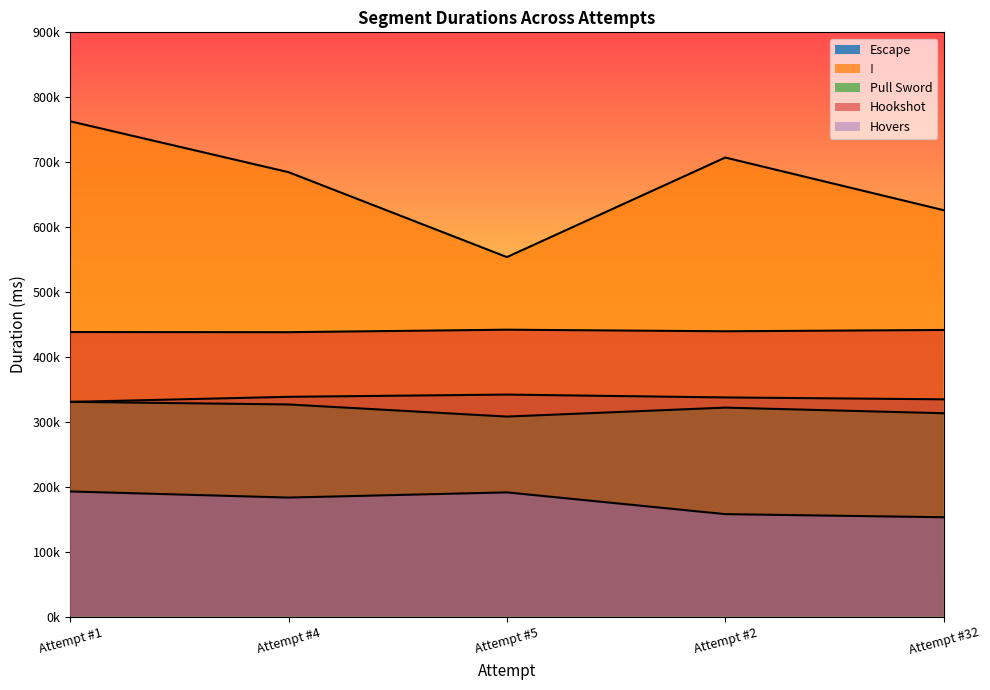

What is the difference between the Pull Sword values at Attempt #32 and Attempt #4?

13539